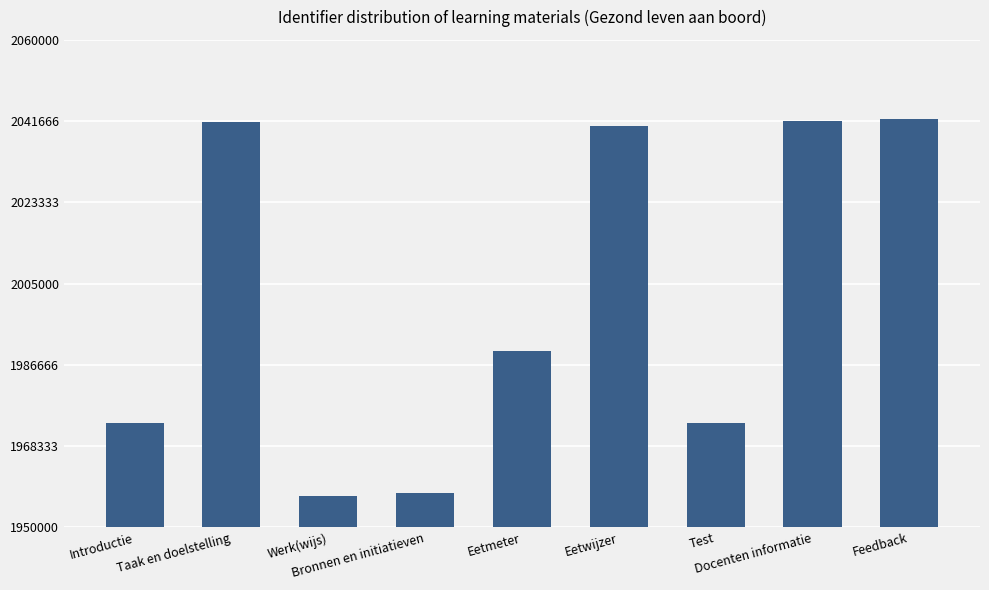

Is it true that the value at Eetmeter is 1989770?

True